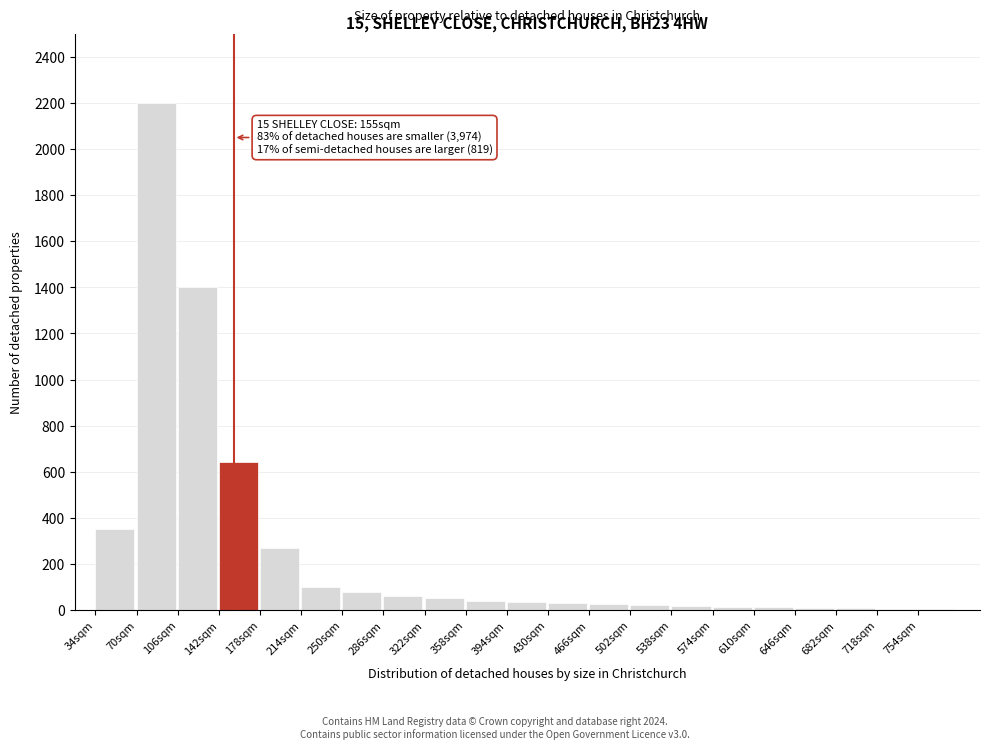

The value at 34sqm is 137. True or false?

False